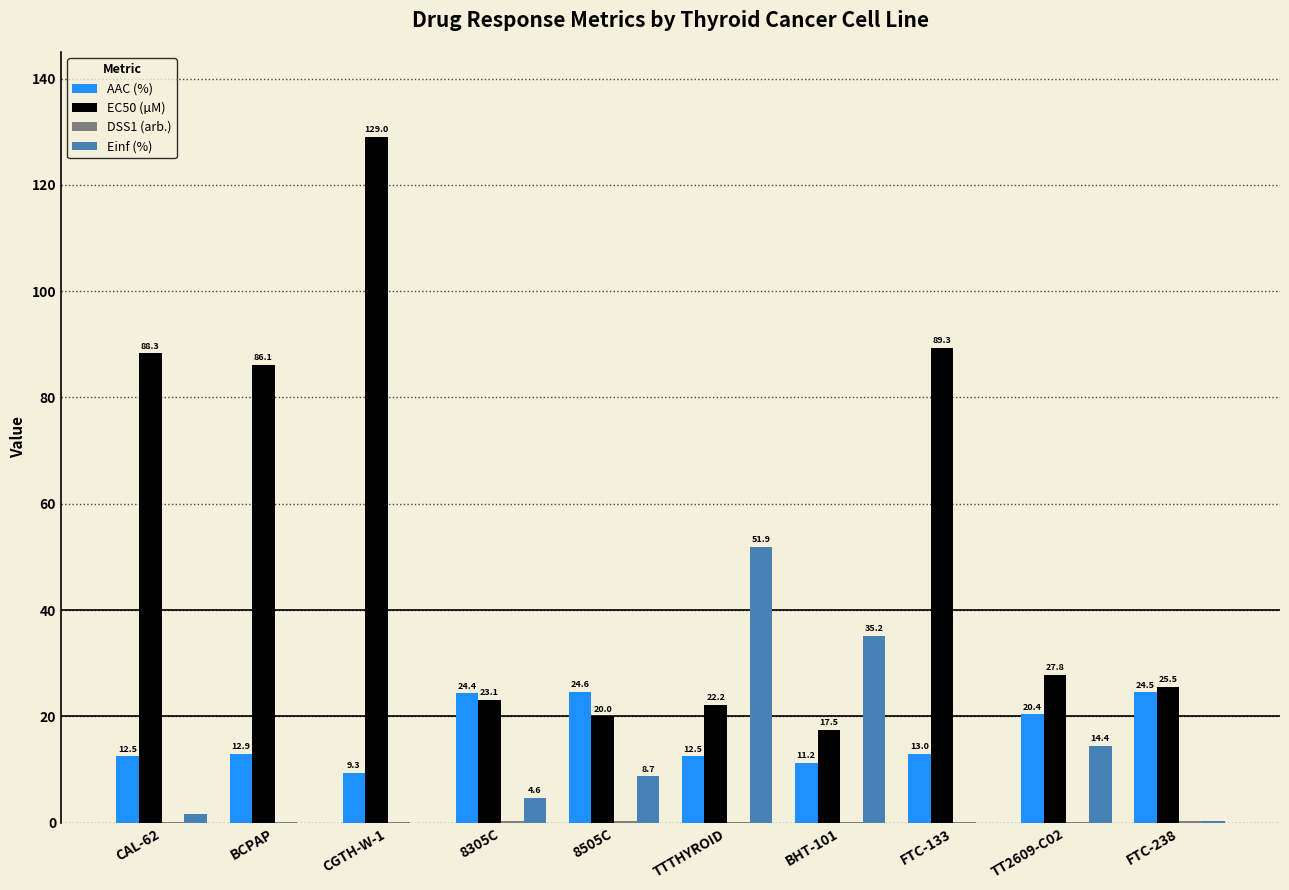

Between CAL-62 and FTC-238, which series saw the biggest shift?

EC50 (µM)